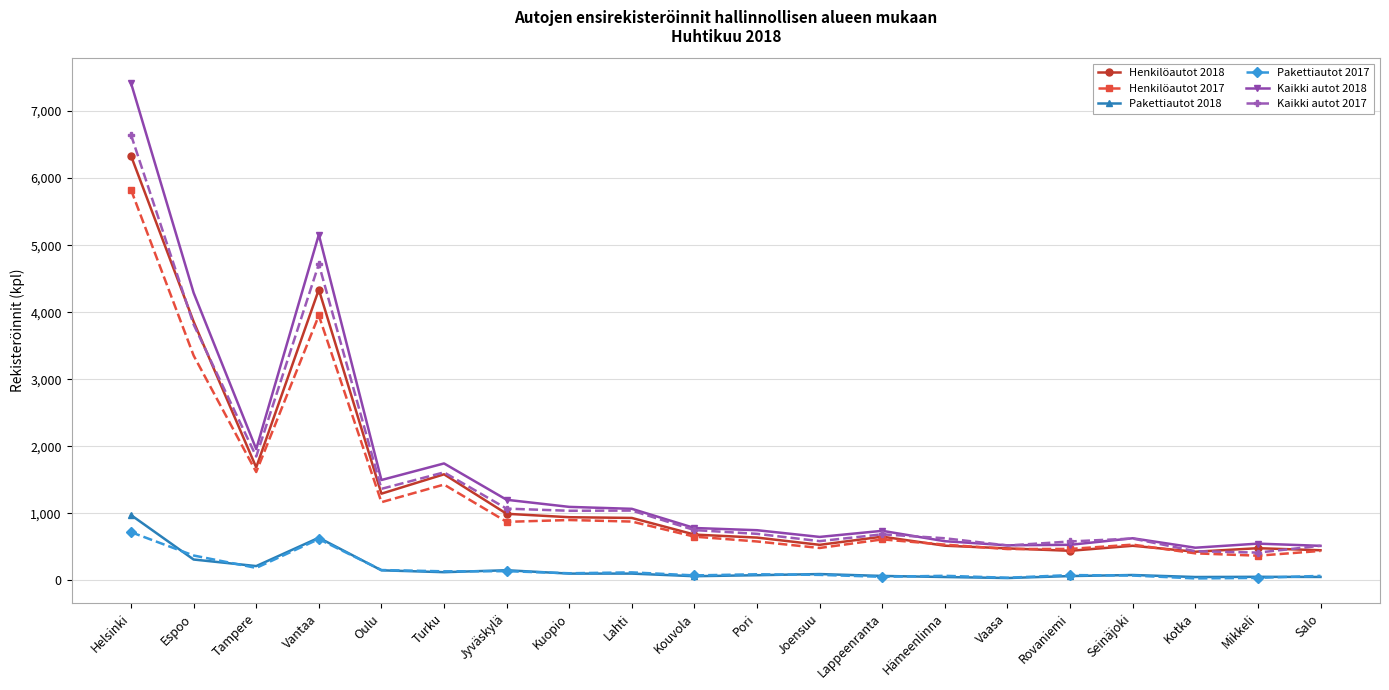

At which category does the chart reach its peak across all series?

Helsinki